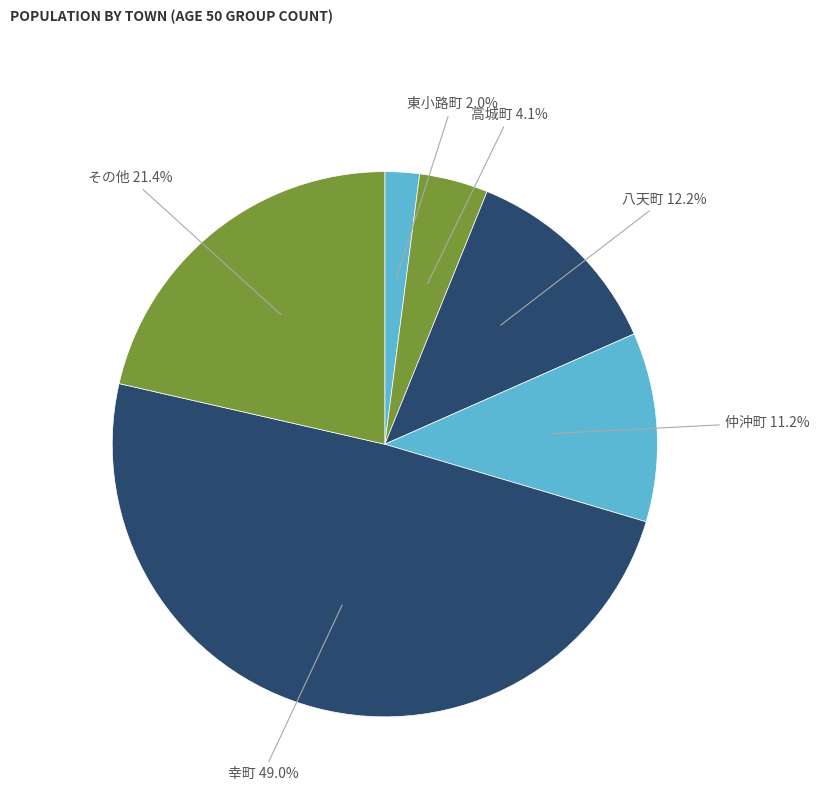

Which category has the smallest portion of the pie?

東小路町